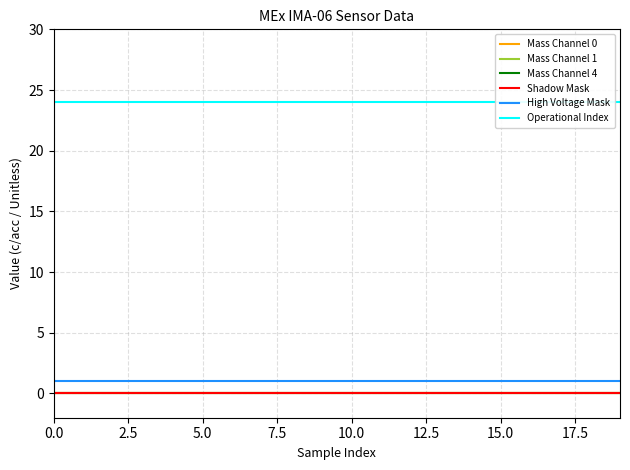

How many data points does each series have?

20